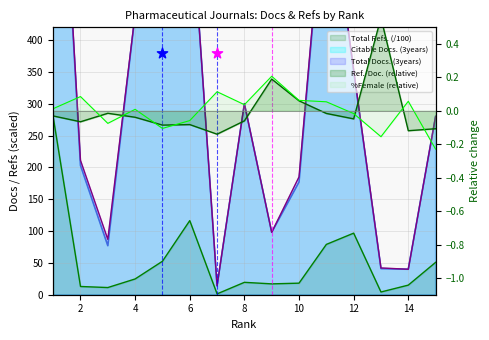

What are all the series names shown in the legend?

Citable Docs. (3years), Total Docs. (3years), Total Refs., Ref. / Doc., %Female